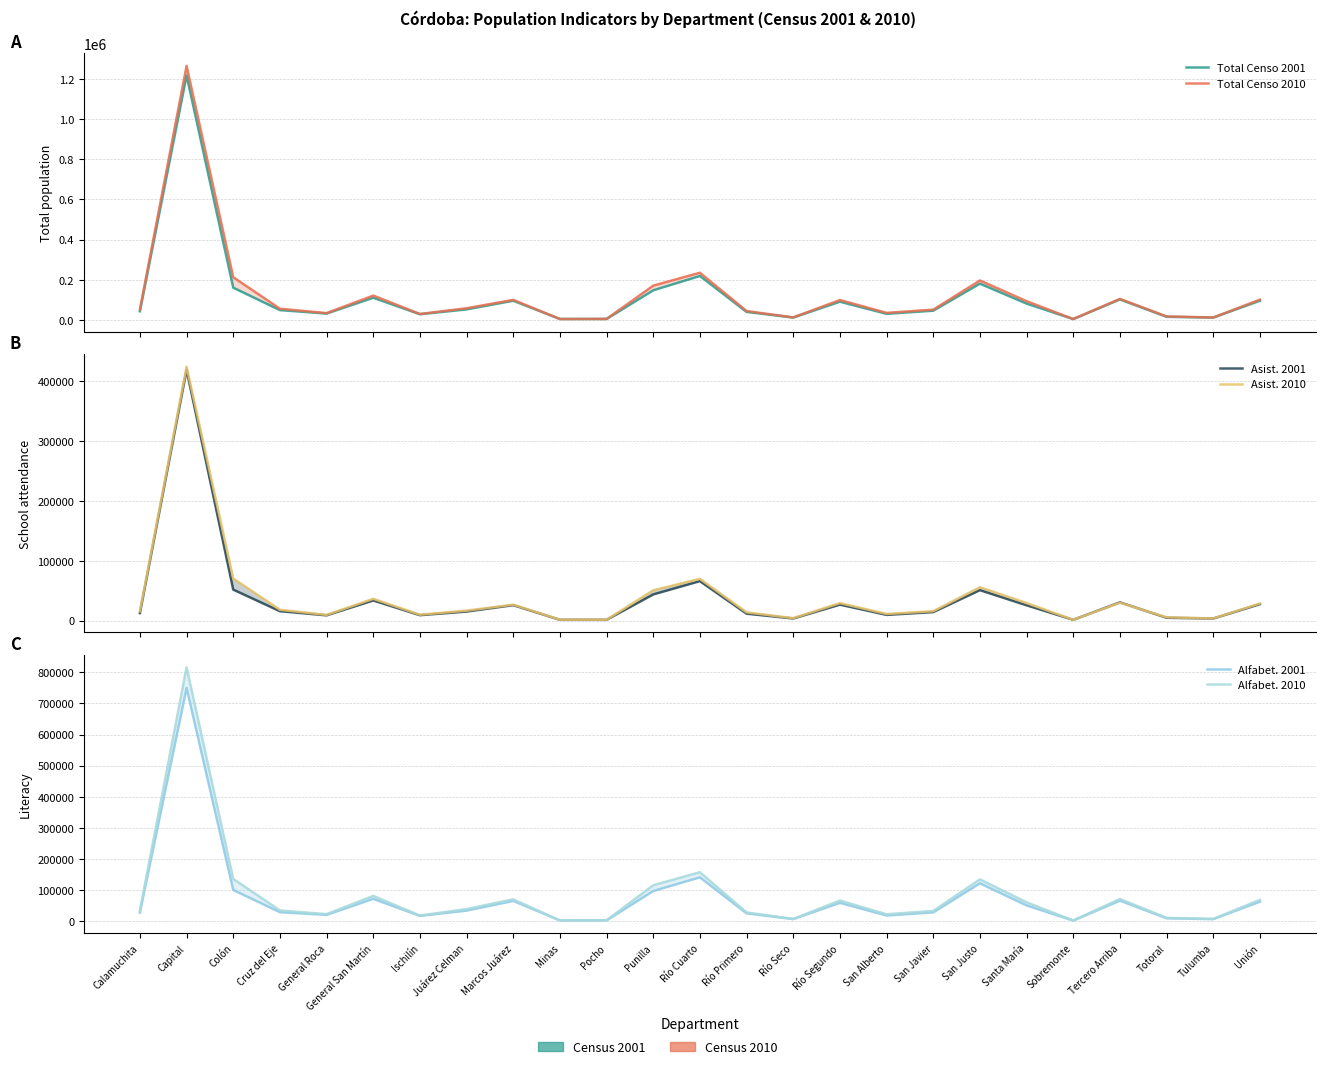

How many lines are shown in the chart?

6